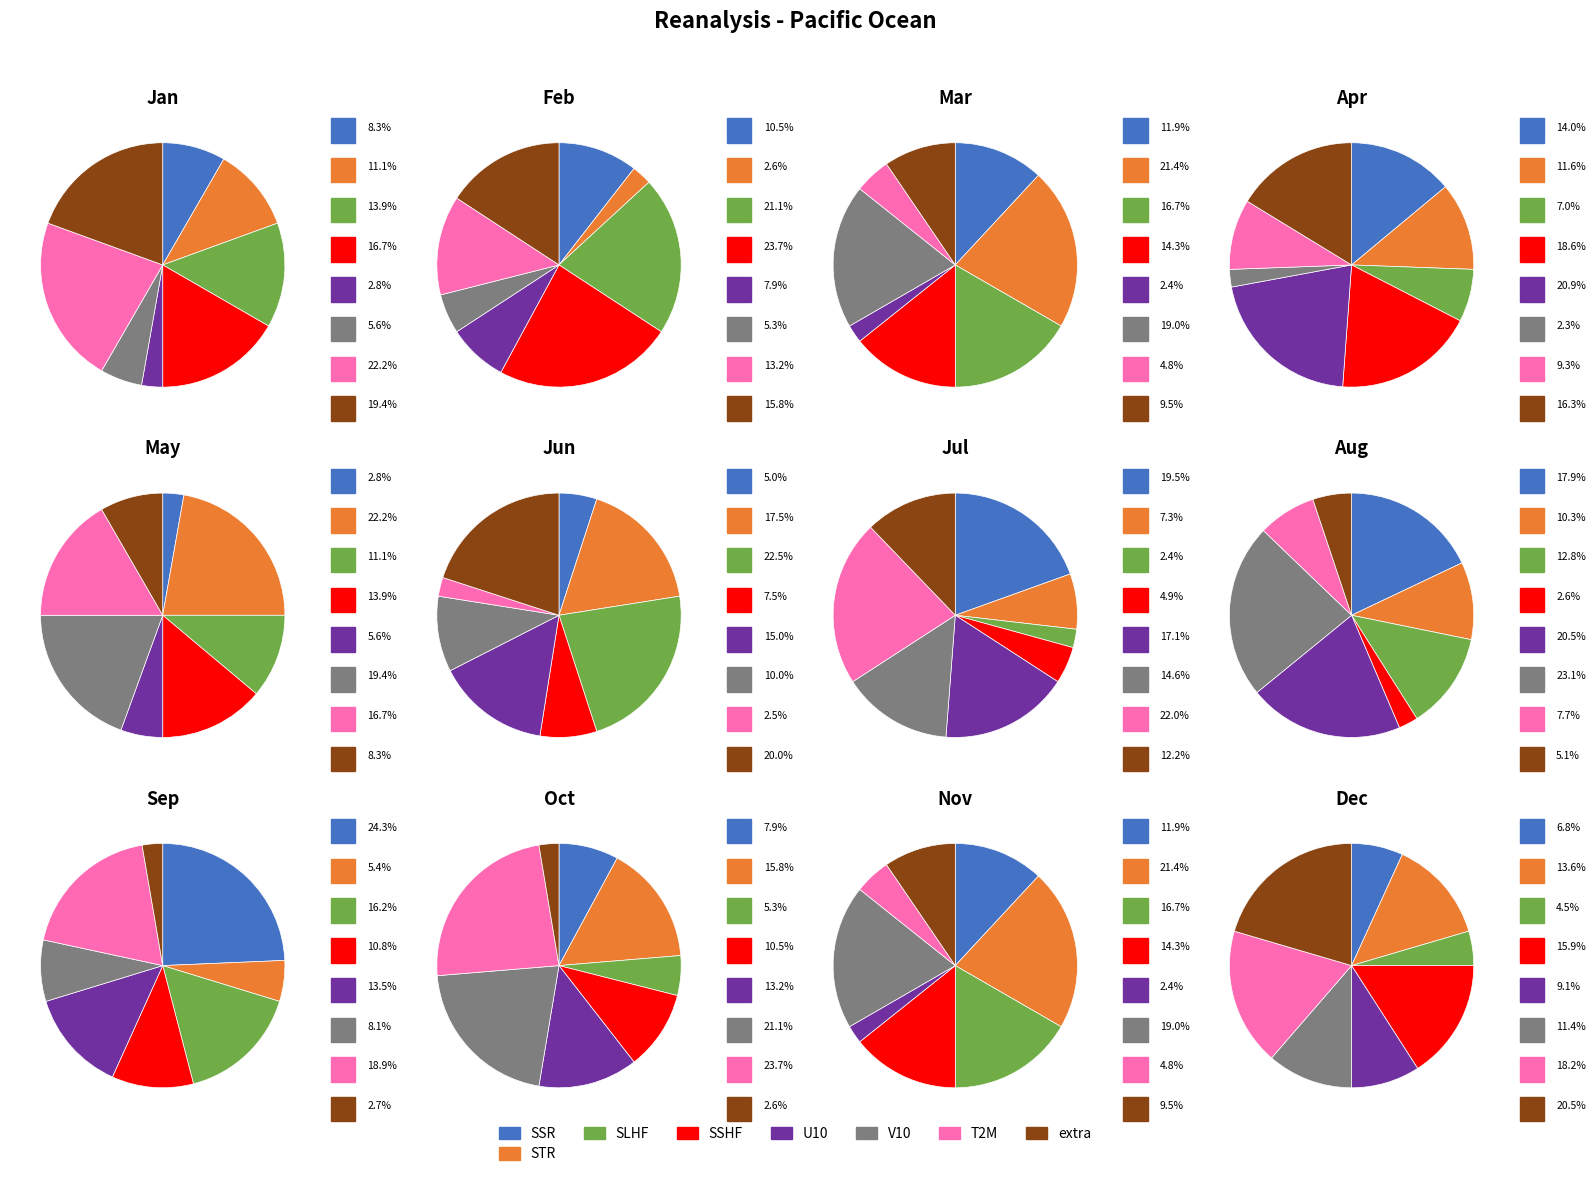

The 1 slice represents 1% of the pie. True or false?

False